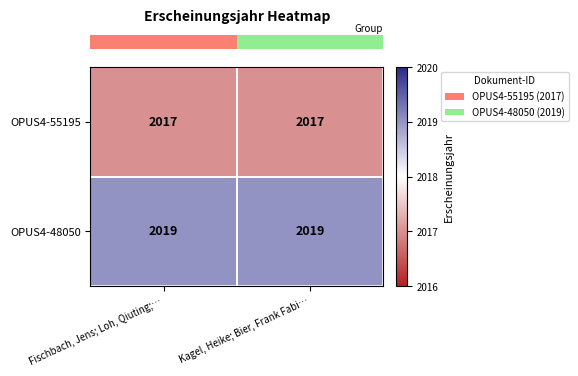

What is the sum of the OPUS4-55195 values at Fischbach, Jens; Loh, Qiuting;… and Kagel, Heike; Bier, Frank Fabi…?

4034